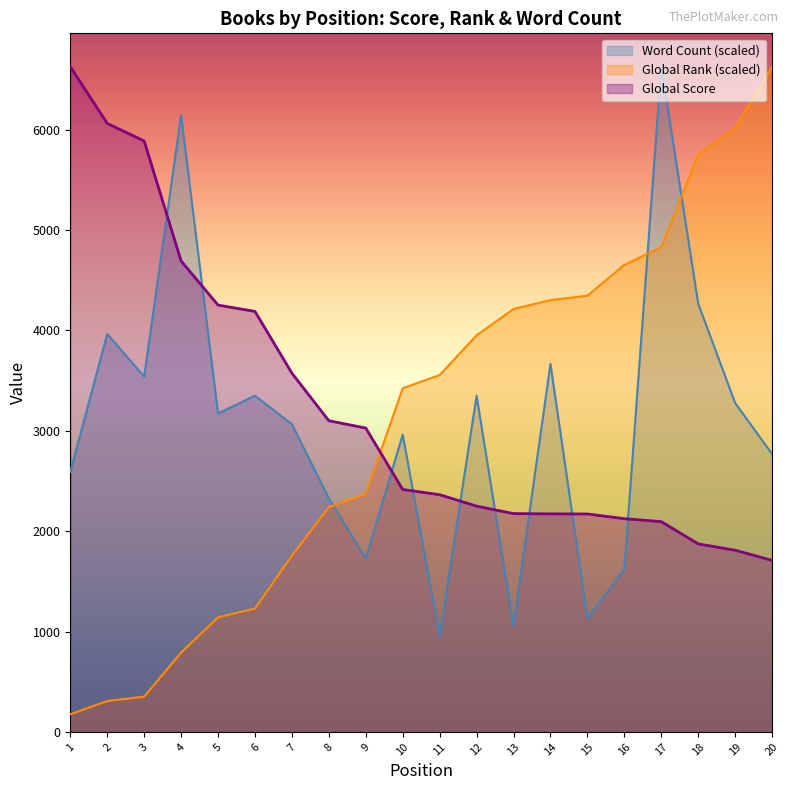

What is the difference between the maximum and minimum values in the Global Score series?

4919.0